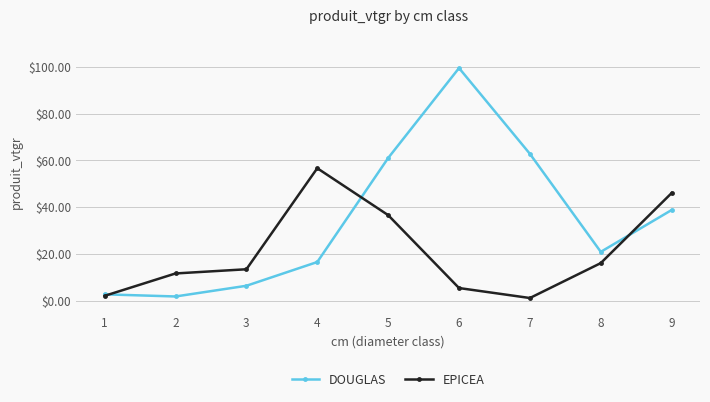

What is the minimum value shown in the chart?

1.1